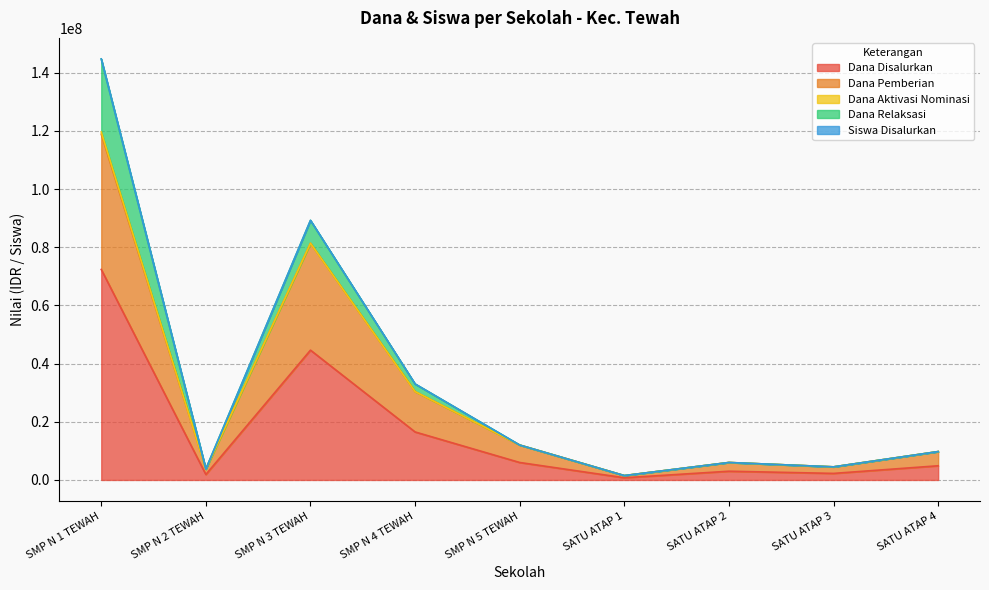

At which category is the sum across all series the highest?

SMP N 1 TEWAH